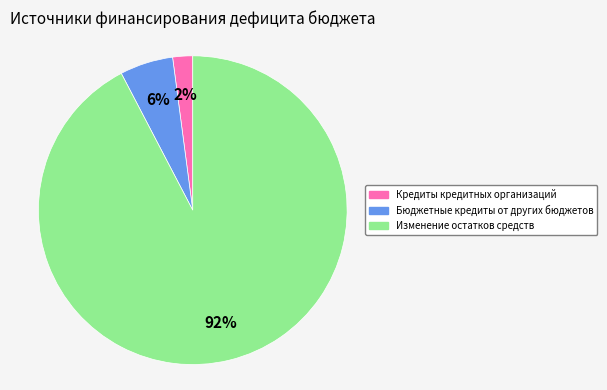

Between Бюджетные кредиты от других бюджетов and Кредиты кредитных организаций, which is larger?

Бюджетные кредиты от других бюджетов